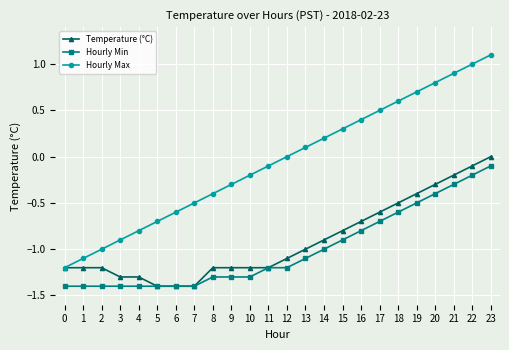

Which series has the largest total across all categories?

Hourly Max